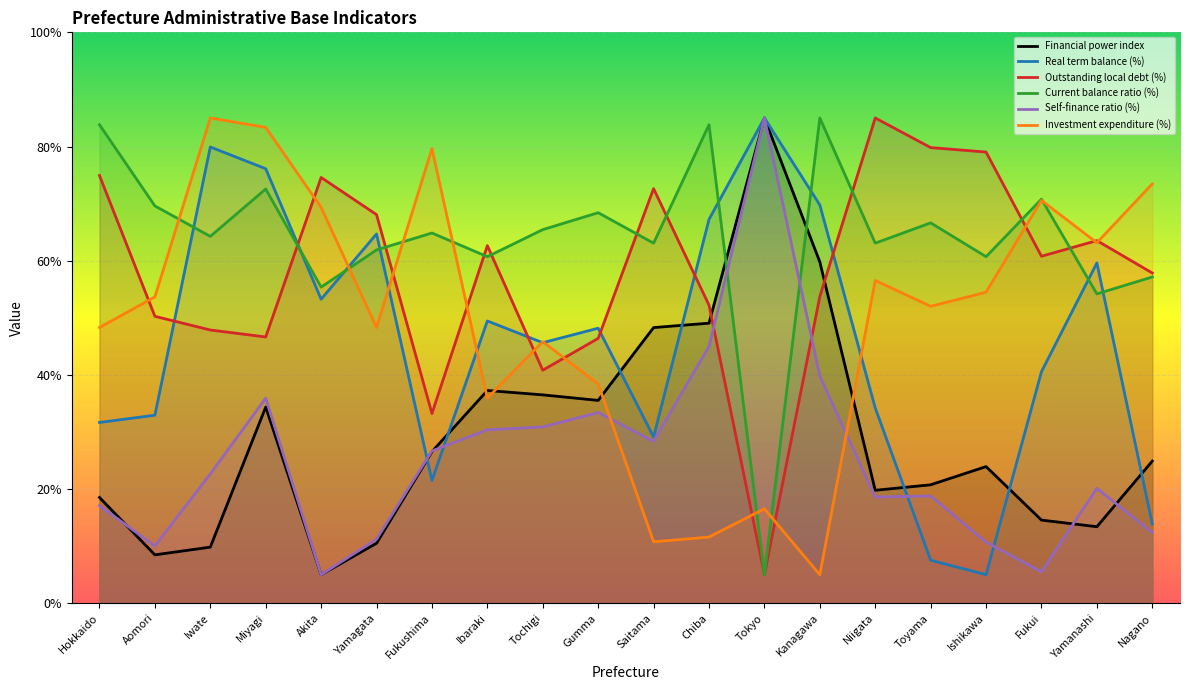

How many data points does each series have?

20